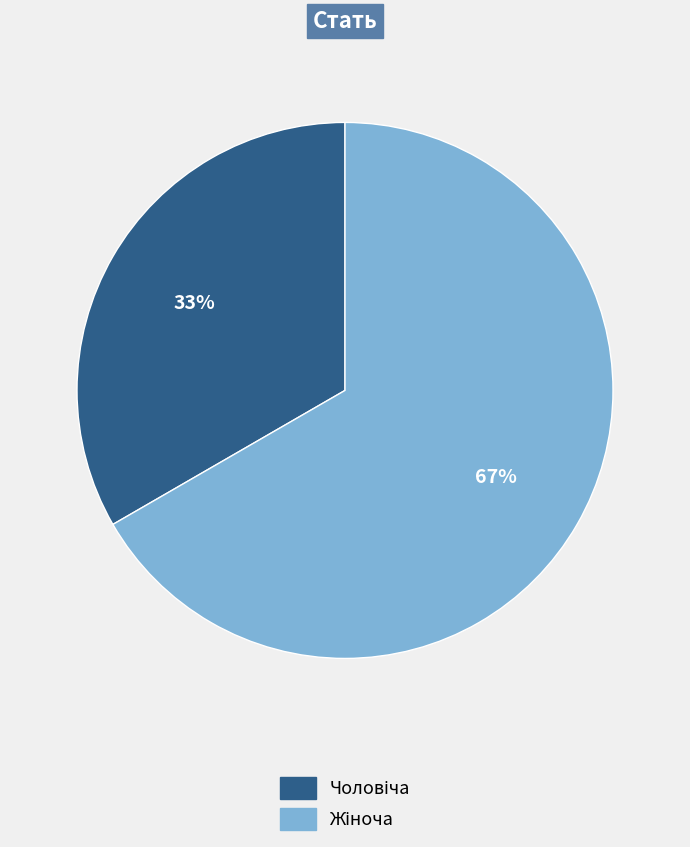

Is there any slice that represents more than half of the pie?

Yes